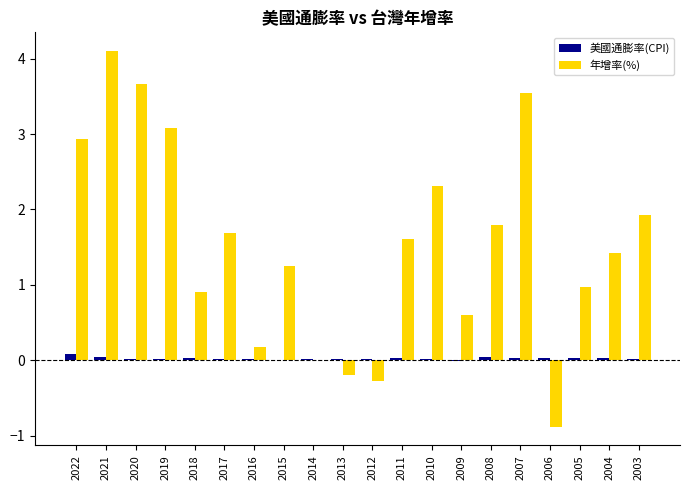

Between 2008 and 2006, which series saw the biggest shift?

年增率(%)